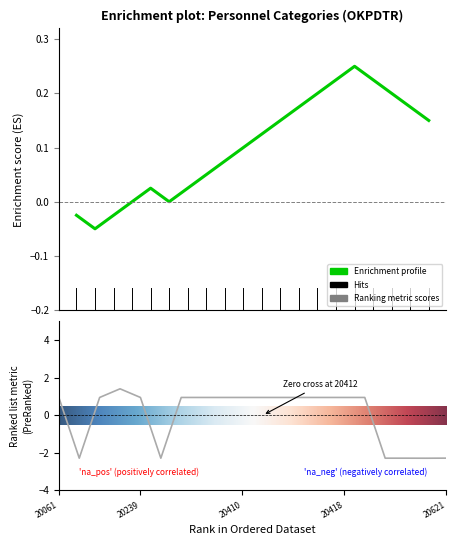

How many positive values are there?

14